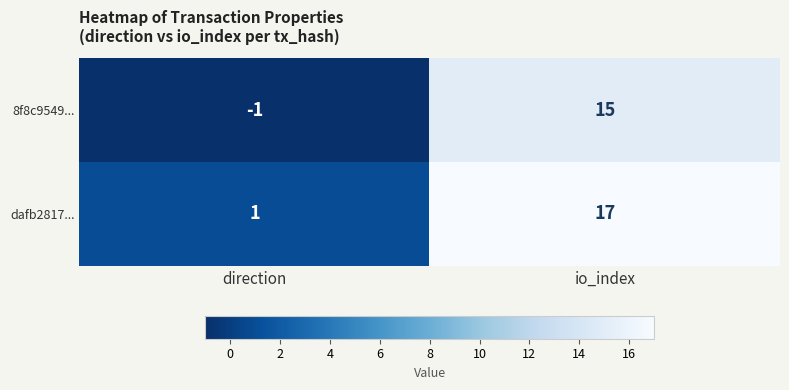

Rank the series at direction from lowest to highest value.

8f8c9549..., dafb2817...